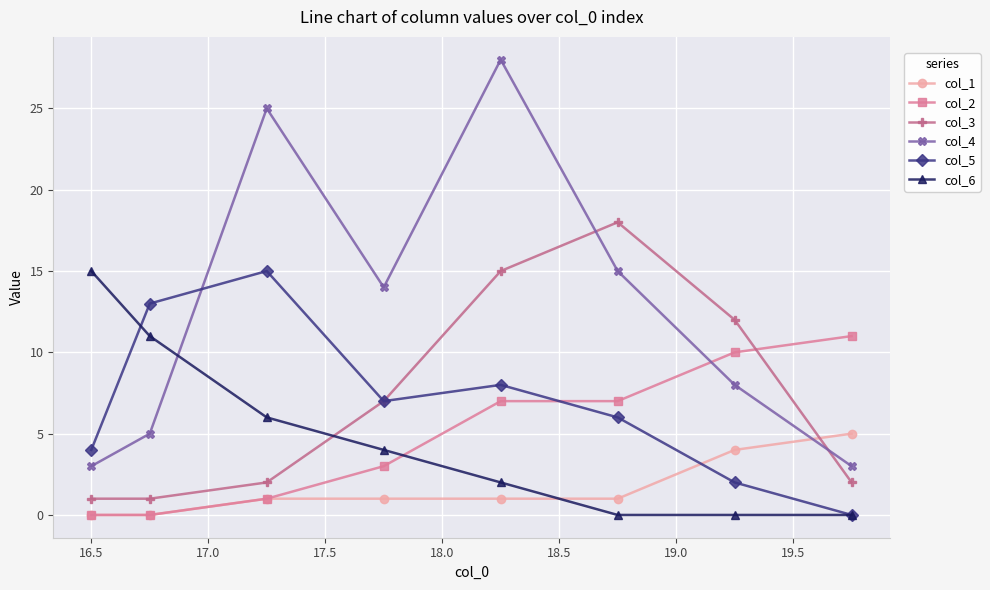

True or false: col_3 has more than 1 interior local peaks.

False